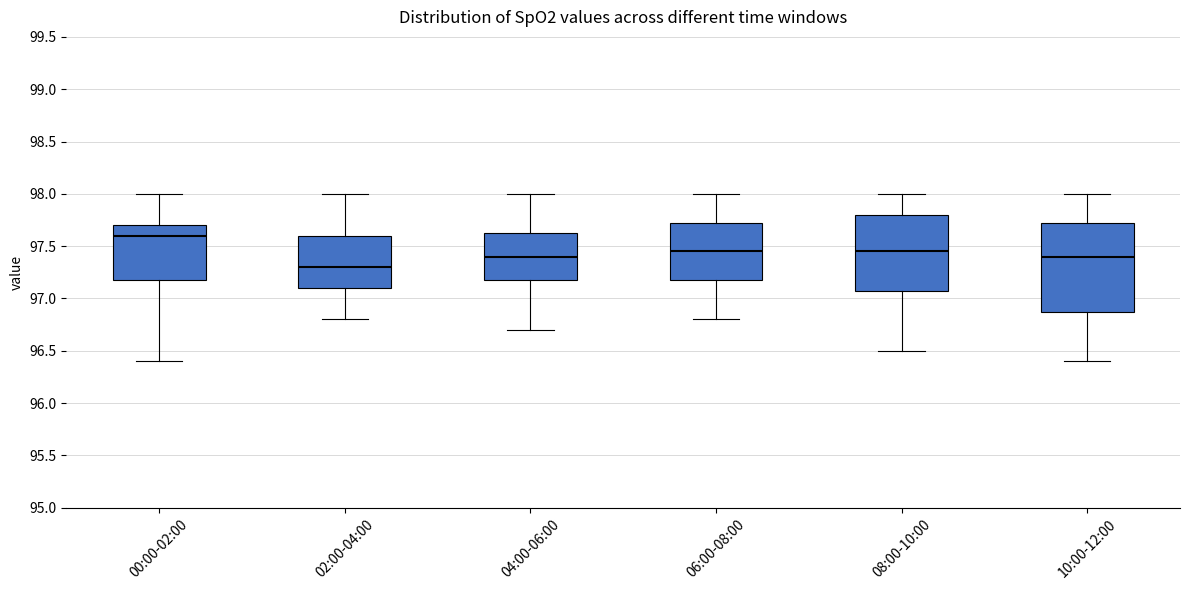

Reading left to right, transcribe this box plot: for each box, give where its median line is, the range the box spans, and where its two whiskers end, as read against the y-axis. The values are not printed on the chart, so give them approximately, as read against the axis.

00:00-02:00: median 97.60, box 97.20 to 97.70, whiskers 96.40 to 98.00
02:00-04:00: median 97.30, box 97.10 to 97.60, whiskers 96.80 to 98.00
04:00-06:00: median 97.40, box 97.20 to 97.65, whiskers 96.70 to 98.00
06:00-08:00: median 97.45, box 97.20 to 97.75, whiskers 96.80 to 98.00
08:00-10:00: median 97.45, box 97.10 to 97.80, whiskers 96.50 to 98.00
10:00-12:00: median 97.40, box 96.90 to 97.75, whiskers 96.40 to 98.00